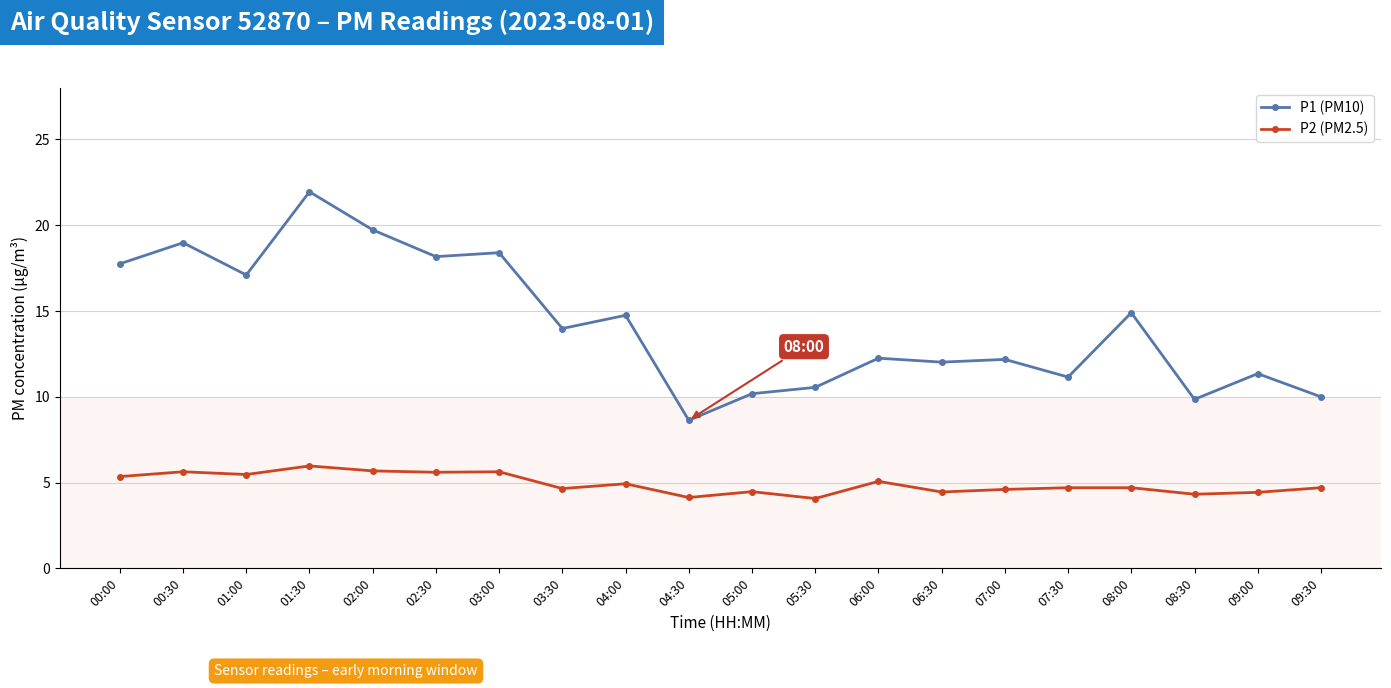

What is the minimum value for P1 (PM10)?

8.6